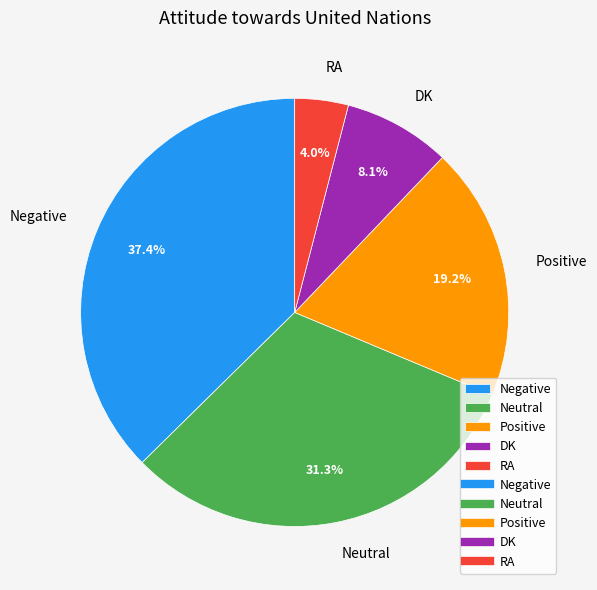

Count the number of slices in the pie.

5